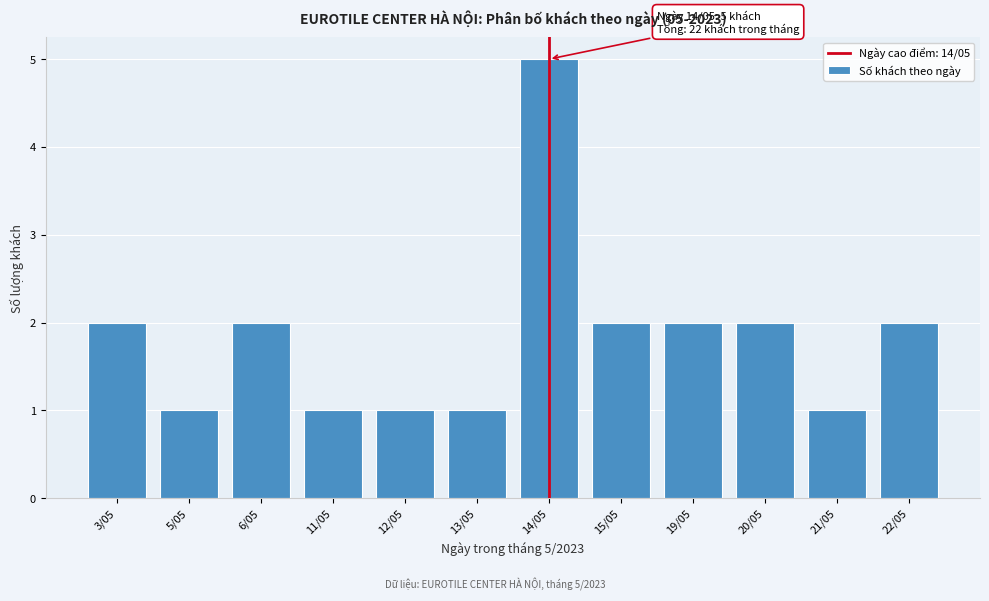

Reading left to right, extract all data points from this chart.

2	1	2	1	1	1	5	2	2	2	1	2